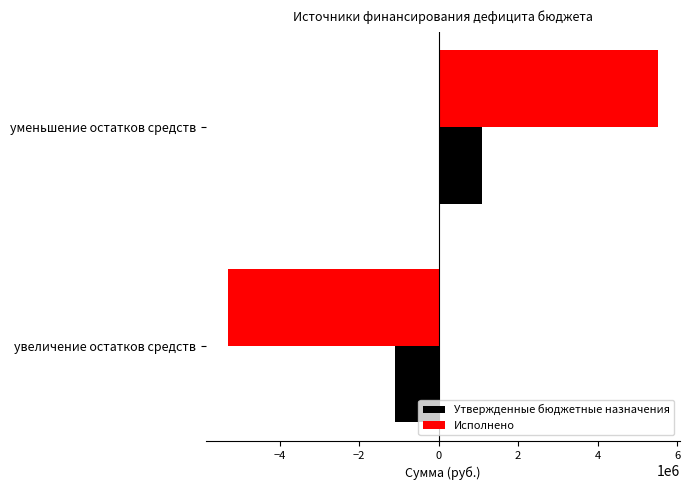

How many negative values does the Исполнено series have?

1